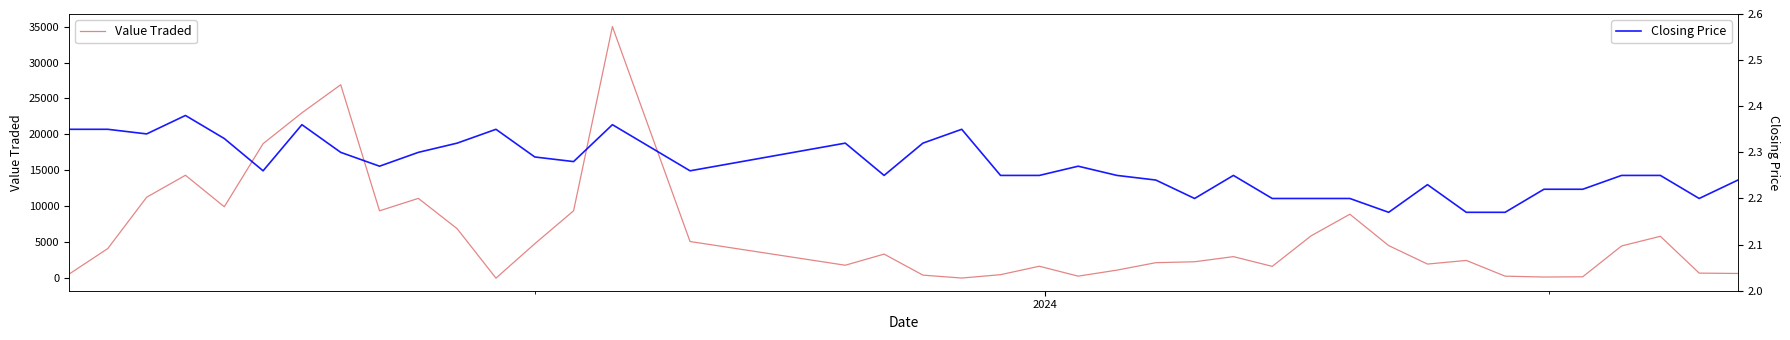

What is the highest value of the Value Traded series?

34995